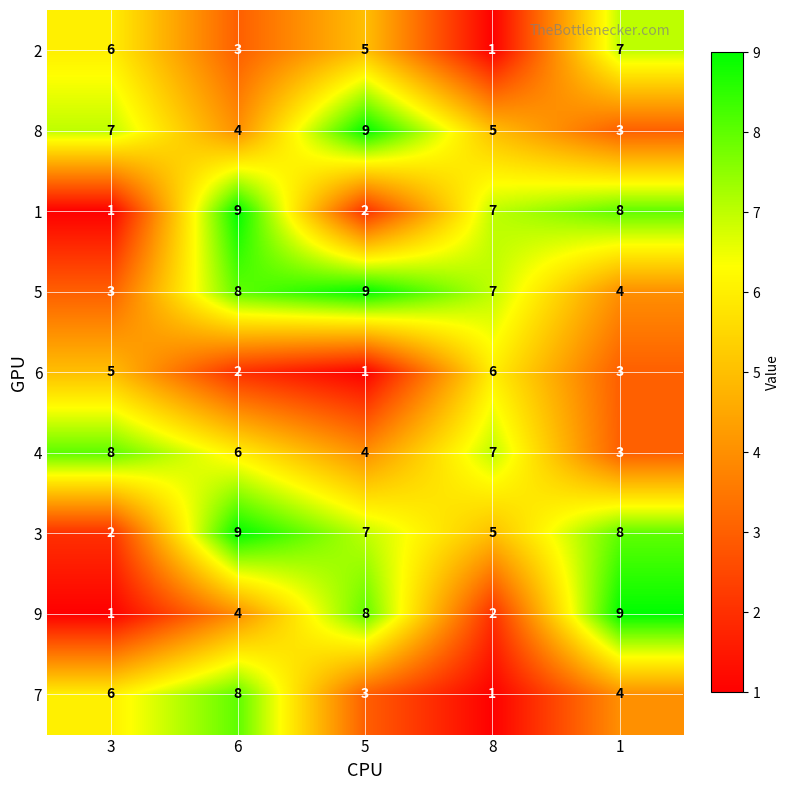

What is the maximum value for 8?

9